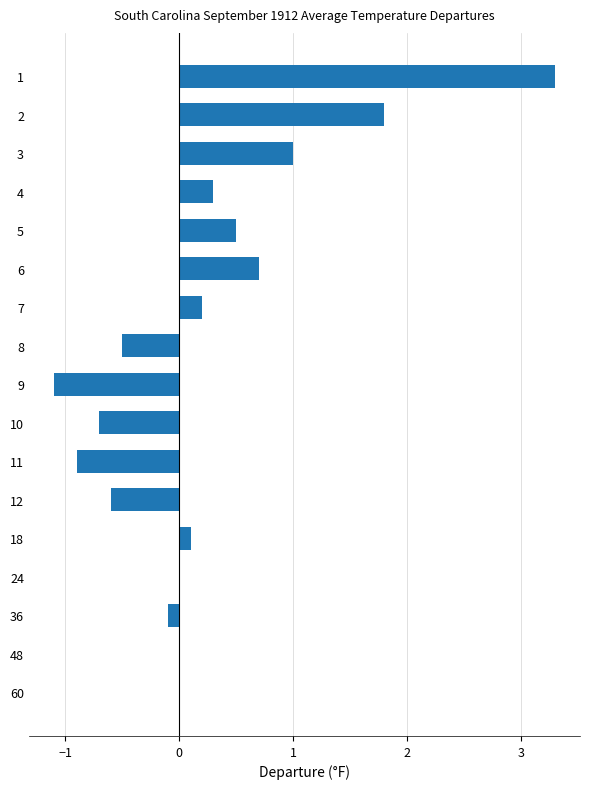

What is the greatest value displayed?

3.3